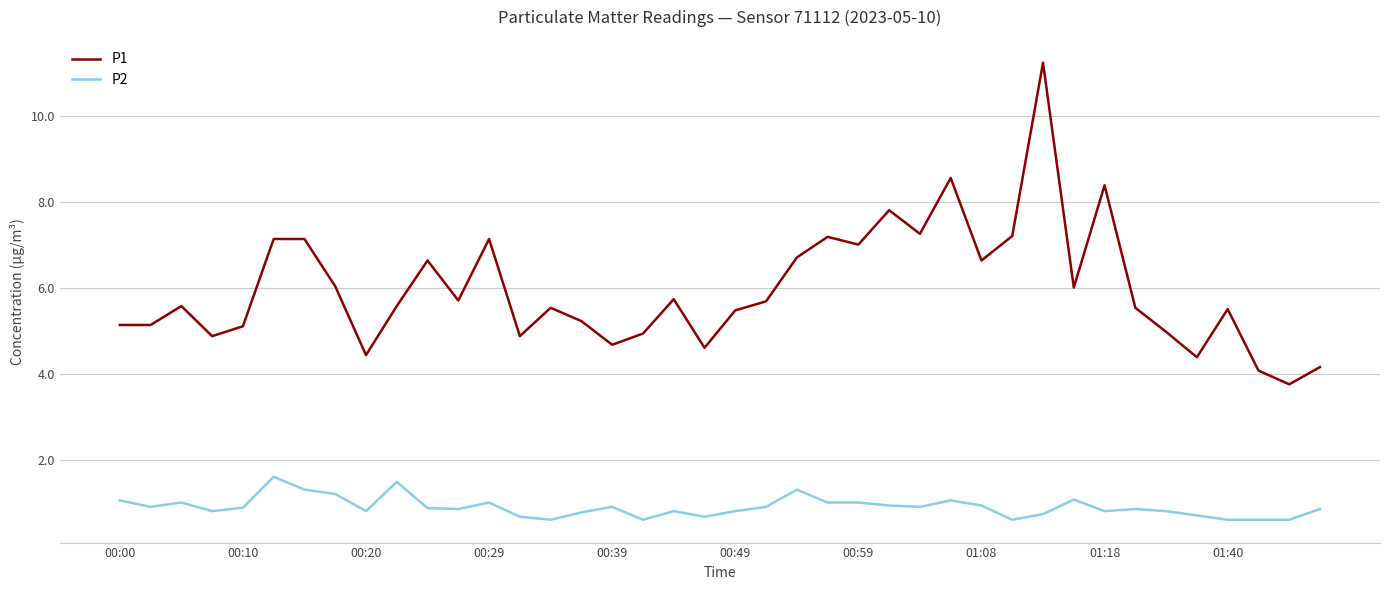

What is the highest value of the P1 series?

11.2